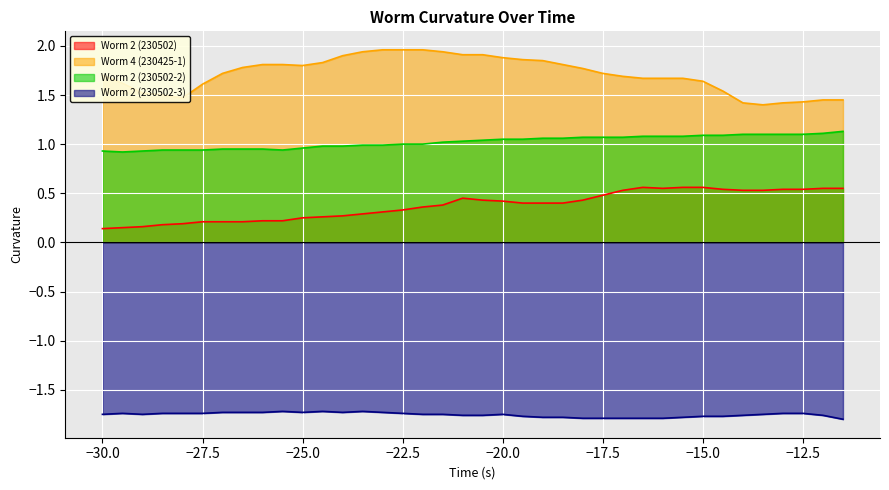

True or false: Worm 2 (230502-2) and Worm 2 (230502-3) cross at least once.

False